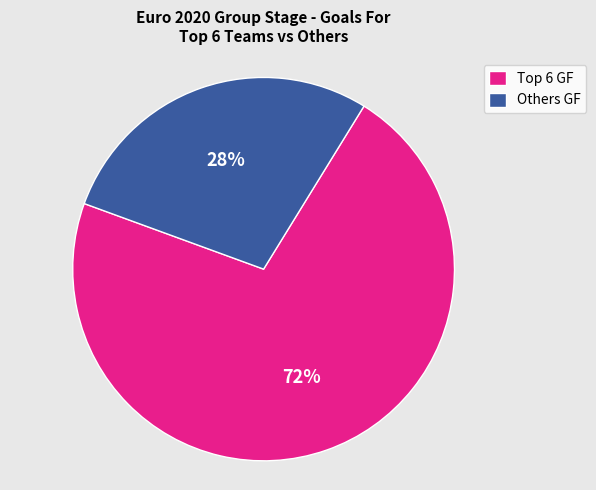

True or false: Others GF accounts for 21% of the total.

False